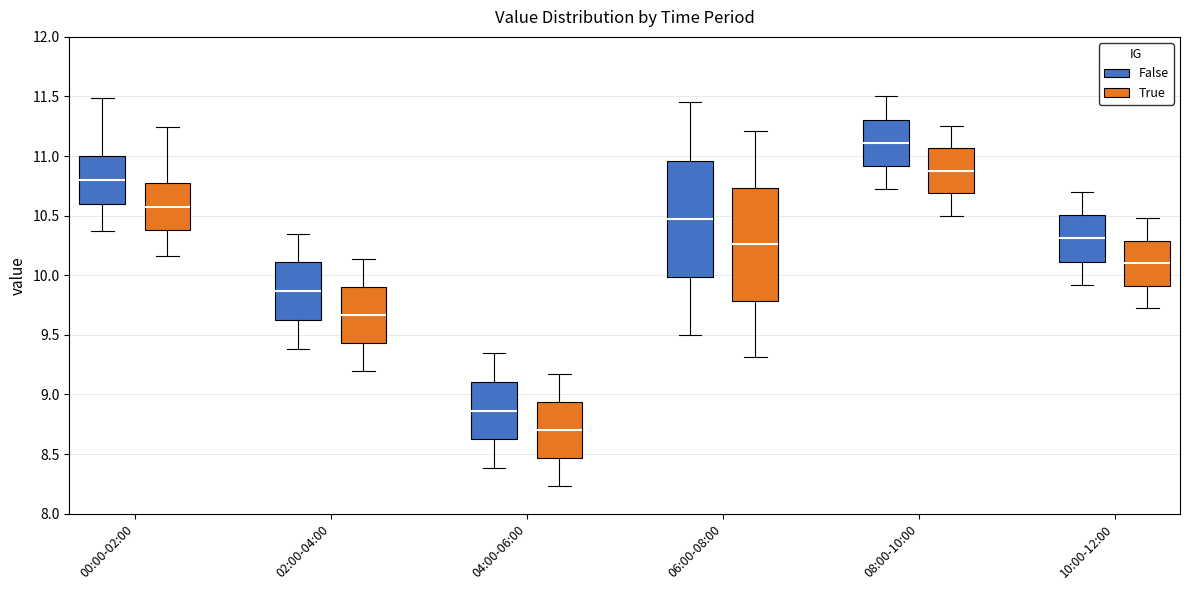

Reading left to right, transcribe this box plot: for each box, give where its median line is, the range the box spans, and where its two whiskers end, as read against the y-axis. The values are not printed on the chart, so give them approximately, as read against the axis.

00:00-02:00 (False): median 10.80, box 10.60 to 11.00, whiskers 10.35 to 11.50
00:00-02:00 (True): median 10.60, box 10.40 to 10.75, whiskers 10.15 to 11.25
02:00-04:00 (False): median 9.85, box 9.60 to 10.10, whiskers 9.40 to 10.35
02:00-04:00 (True): median 9.65, box 9.45 to 9.90, whiskers 9.20 to 10.15
04:00-06:00 (False): median 8.85, box 8.60 to 9.10, whiskers 8.40 to 9.35
04:00-06:00 (True): median 8.70, box 8.45 to 8.95, whiskers 8.25 to 9.15
06:00-08:00 (False): median 10.50, box 10.00 to 10.95, whiskers 9.50 to 11.45
06:00-08:00 (True): median 10.25, box 9.80 to 10.75, whiskers 9.30 to 11.20
08:00-10:00 (False): median 11.10, box 10.90 to 11.30, whiskers 10.70 to 11.50
08:00-10:00 (True): median 10.90, box 10.70 to 11.05, whiskers 10.50 to 11.25
10:00-12:00 (False): median 10.30, box 10.10 to 10.50, whiskers 9.90 to 10.70
10:00-12:00 (True): median 10.10, box 9.90 to 10.30, whiskers 9.70 to 10.50